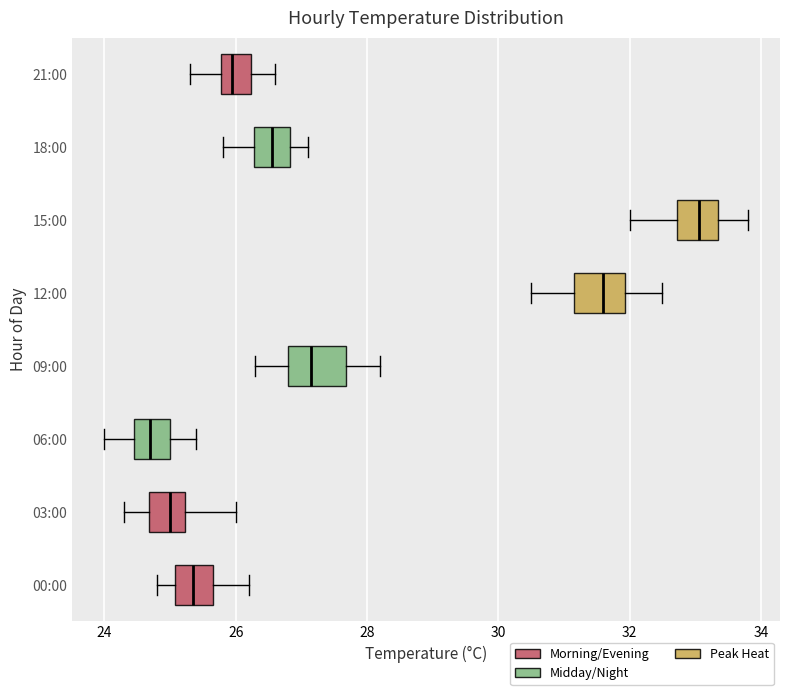

Reading bottom to top, transcribe this box plot: for each box, give where its median line is, the range the box spans, and where its two whiskers end, as read against the x-axis. The values are not printed on the chart, so give them approximately, as read against the axis.

00:00: median 25.4, box 25.0 to 25.6, whiskers 24.8 to 26.2
03:00: median 25.0, box 24.6 to 25.2, whiskers 24.4 to 26.0
06:00: median 24.8, box 24.4 to 25.0, whiskers 24.0 to 25.4
09:00: median 27.2, box 26.8 to 27.6, whiskers 26.4 to 28.2
12:00: median 31.6, box 31.2 to 32.0, whiskers 30.6 to 32.6
15:00: median 33.0, box 32.8 to 33.4, whiskers 32.0 to 33.8
18:00: median 26.6, box 26.2 to 26.8, whiskers 25.8 to 27.2
21:00: median 26.0, box 25.8 to 26.2, whiskers 25.4 to 26.6